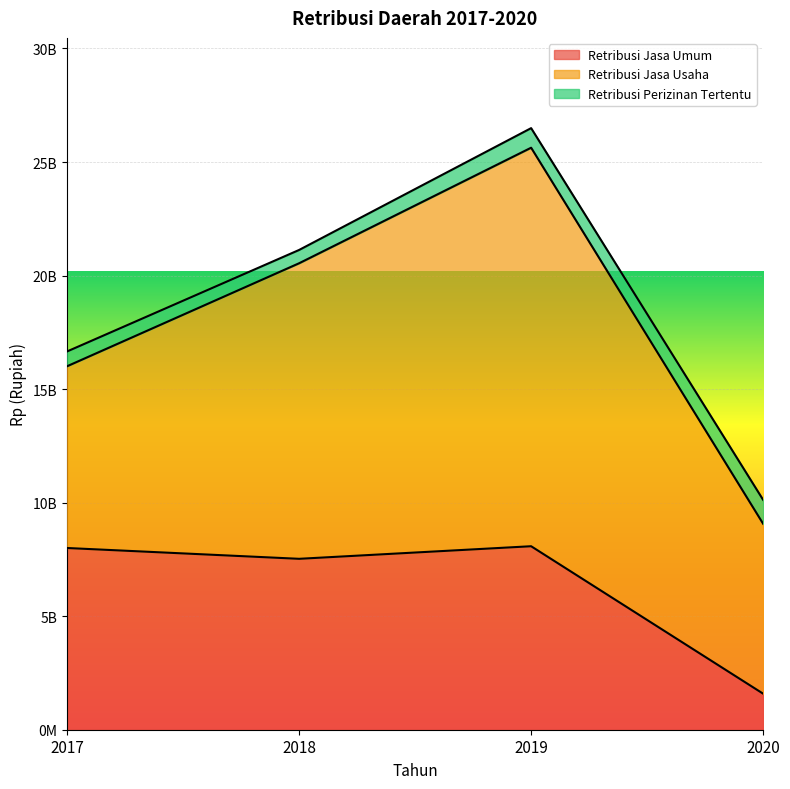

What is the total value across all series at 2018?

21128021966